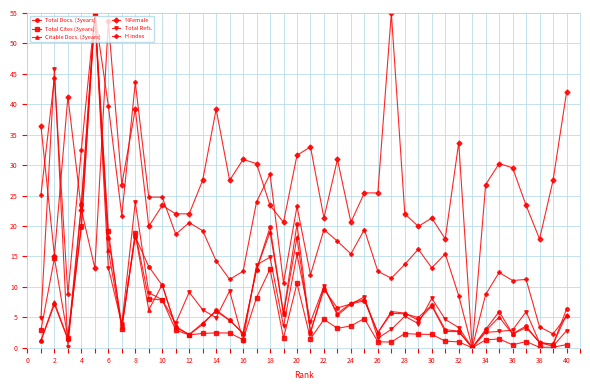

What is the value of the Citable Docs. (3years) point at the 26th from the left?

2.5